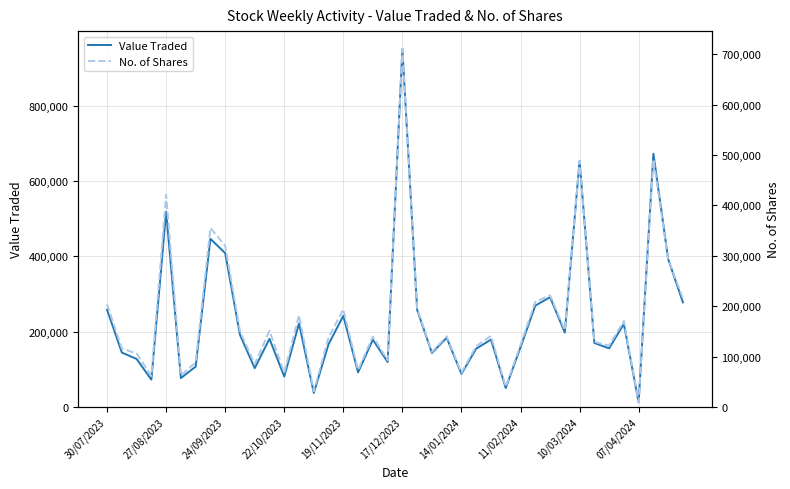

At which label does Value Traded reach its minimum?

07/04/2024